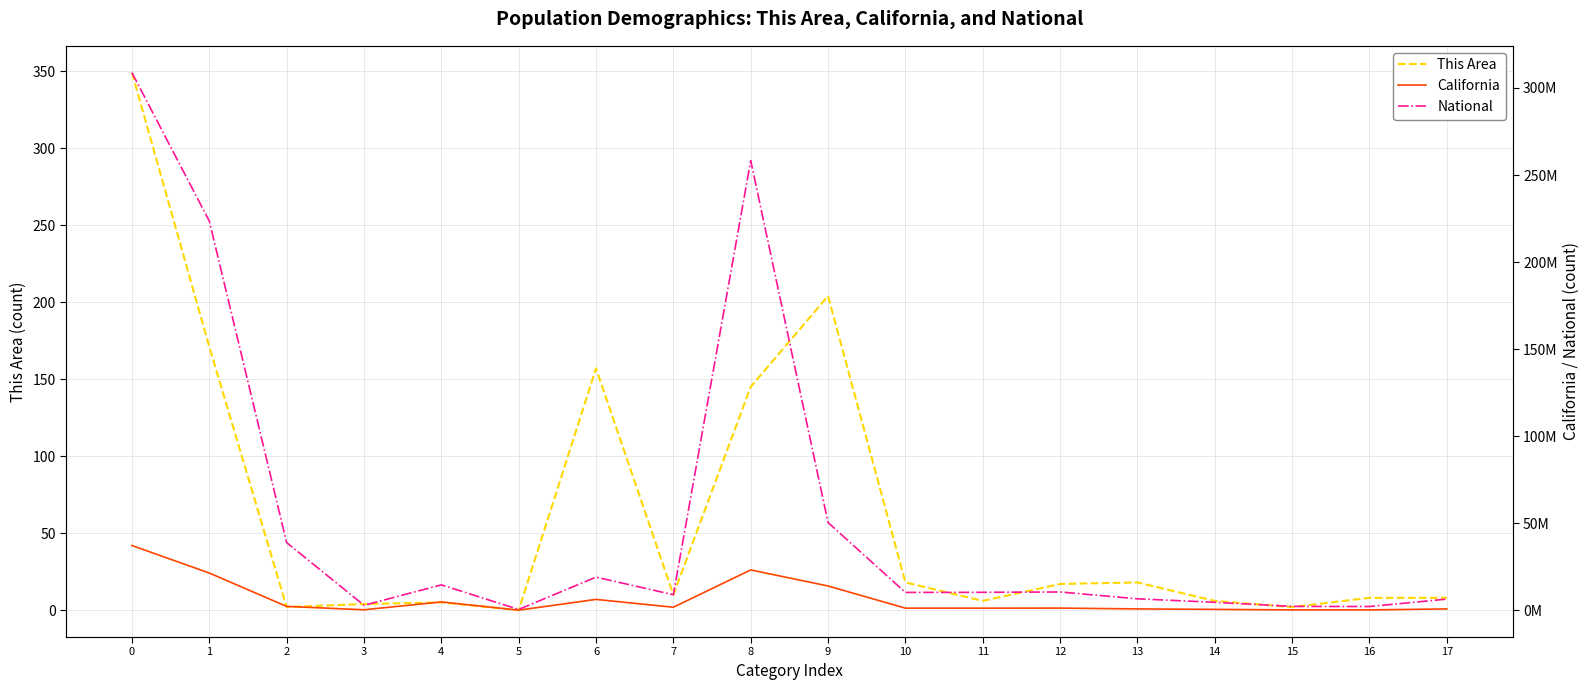

How many lines are shown in the chart?

3